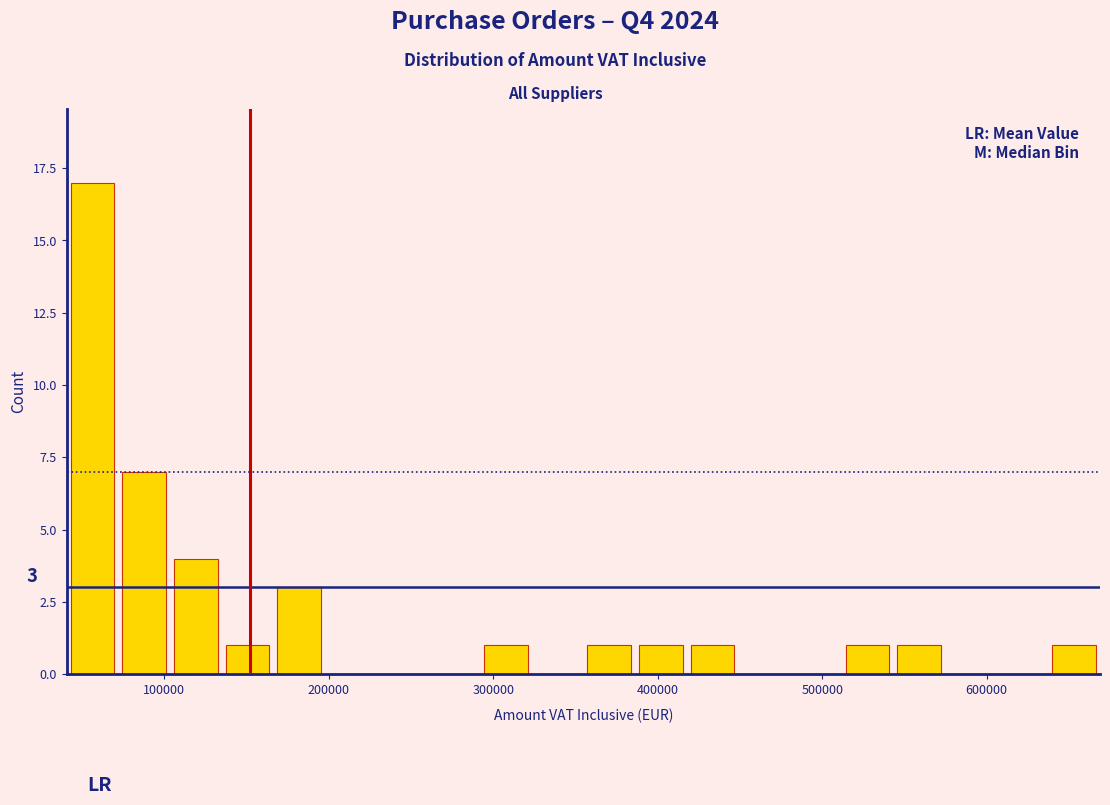

Read against the x-axis, roughly where is the centre of the tallest bar?

60000